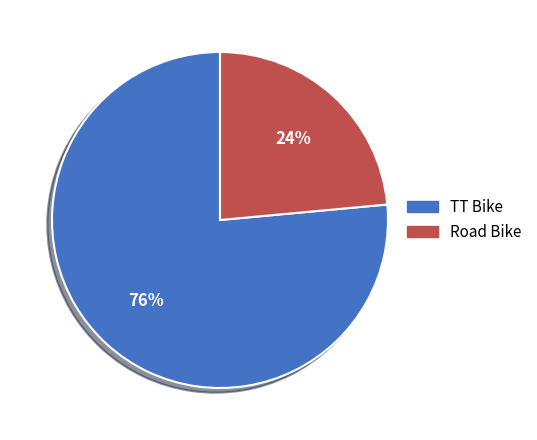

To the nearest percent, what portion does TT Bike represent?

76%